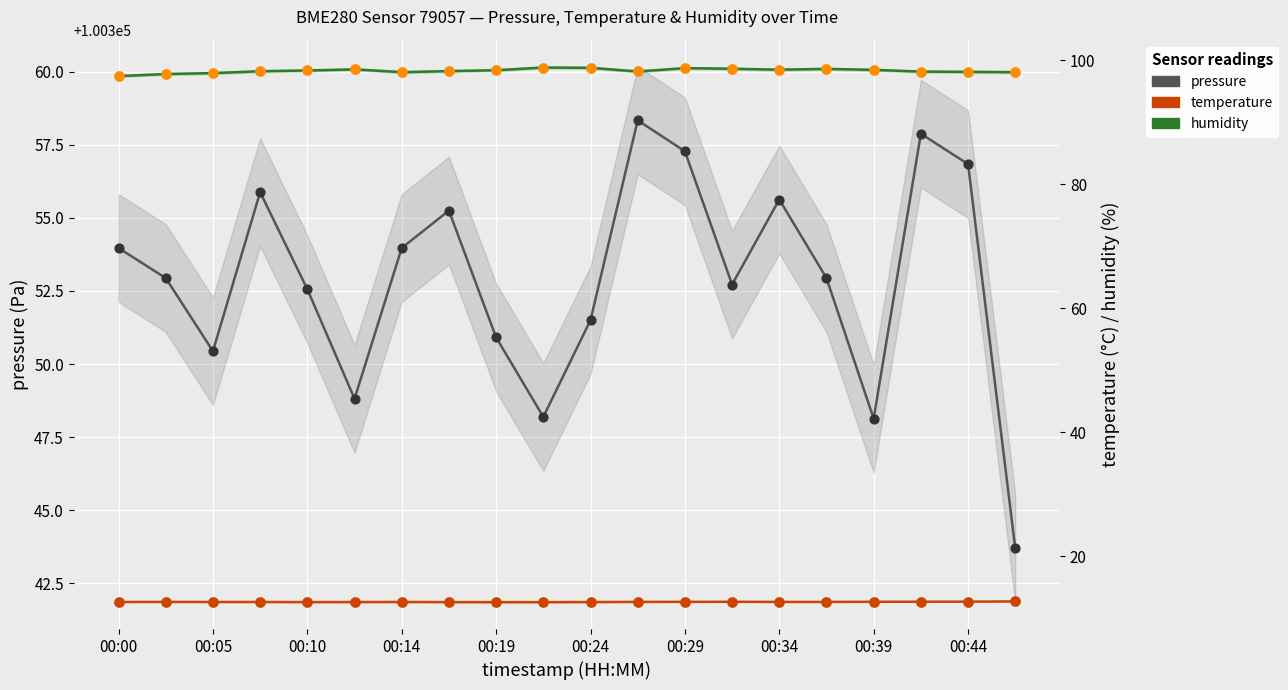

Which series has the largest total across all categories?

pressure